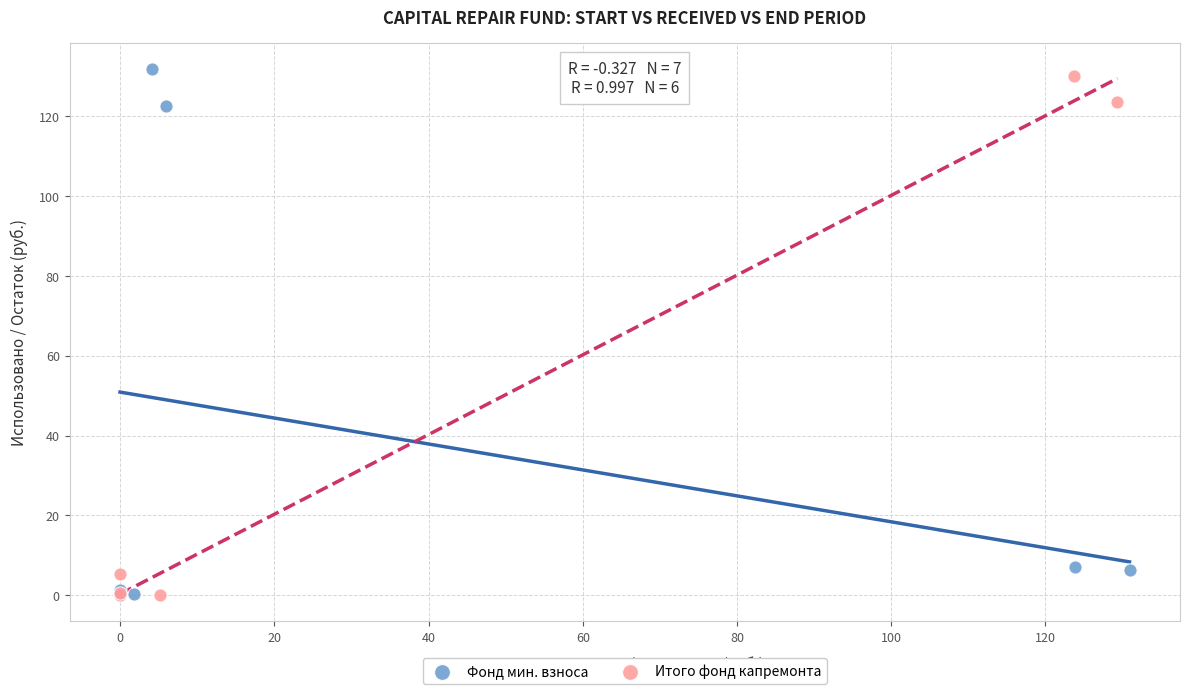

Which series contains the highest Y value?

Фонд мин. взноса